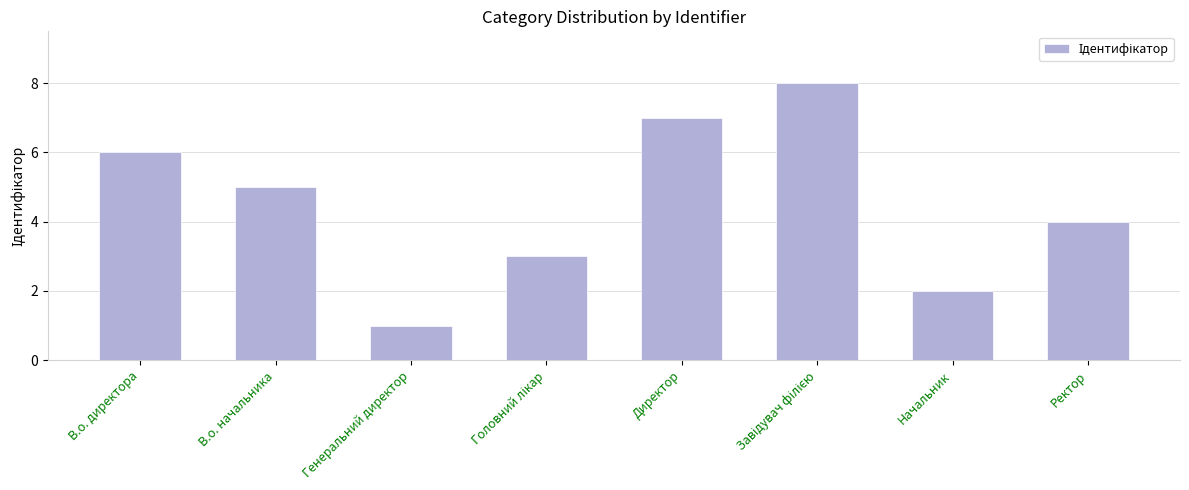

What is the minimum value shown in the chart?

1